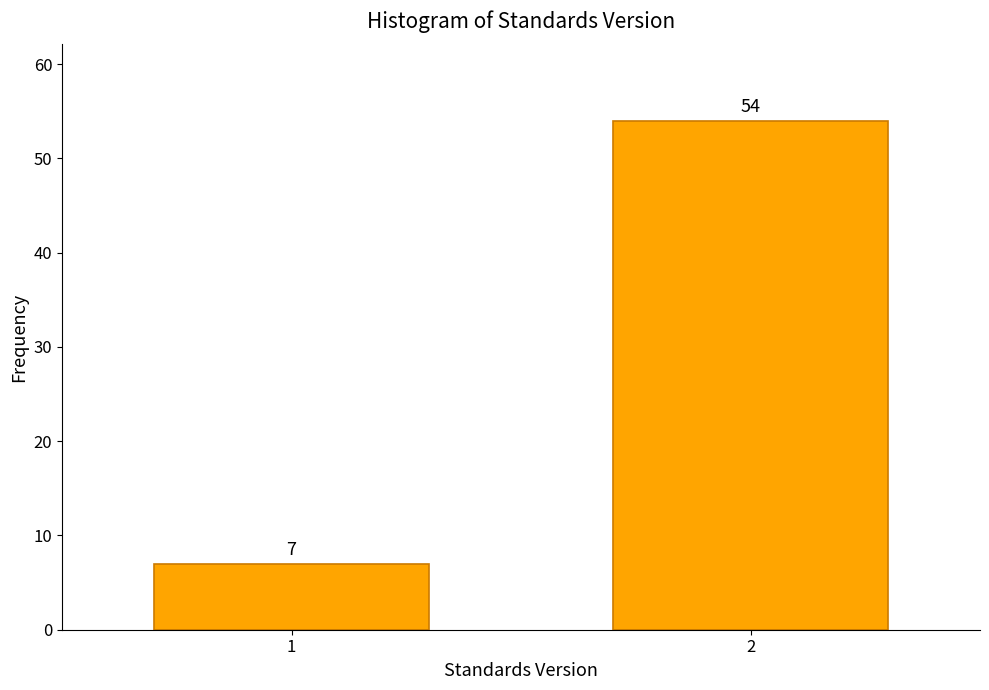

Reading left to right, what are all the values shown in this chart?

1=7	2=54